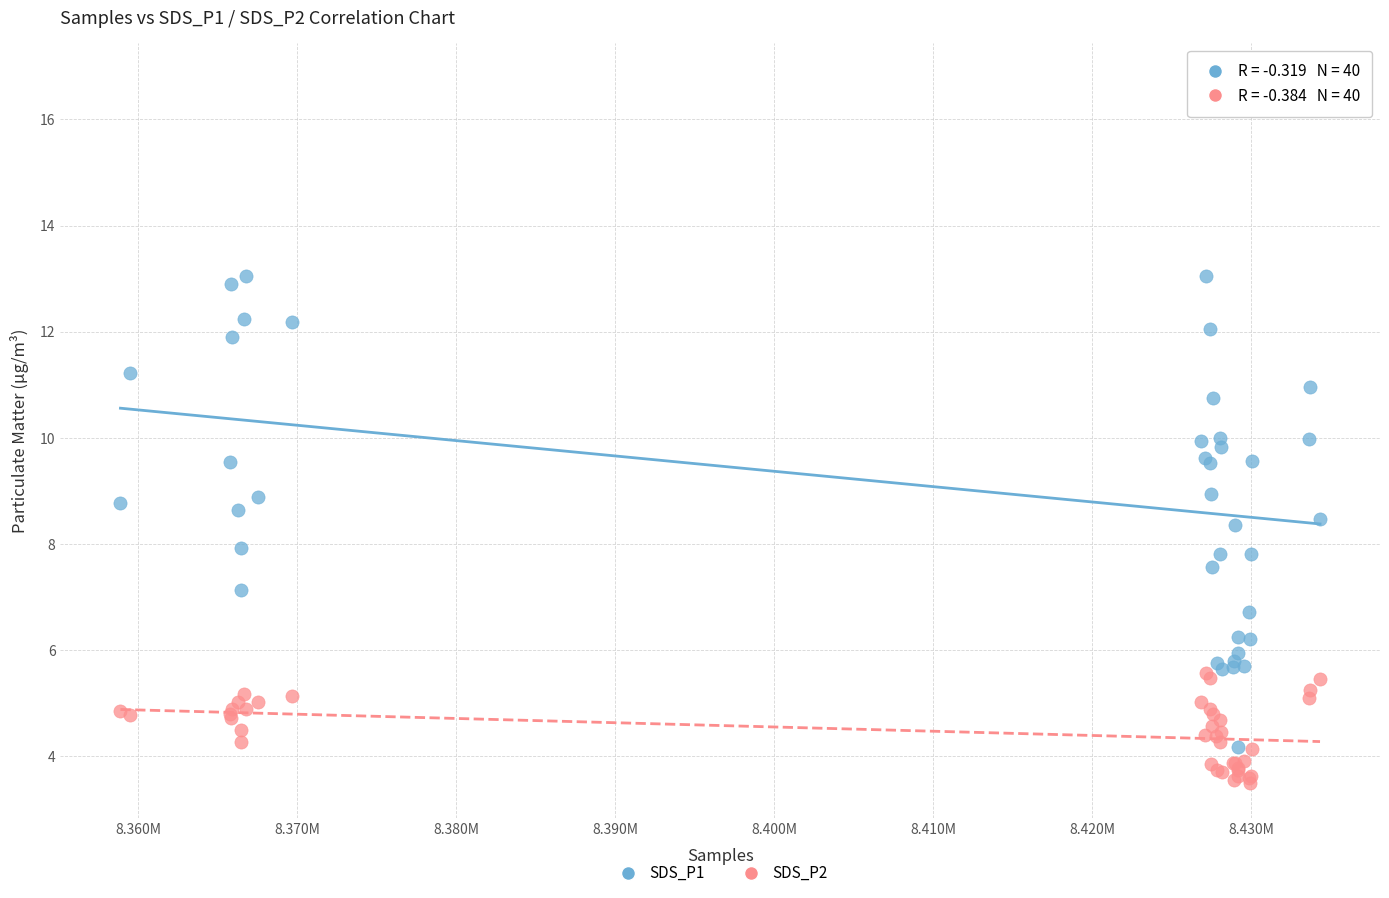

Which series has the largest Y range (max minus min)?

SDS_P1